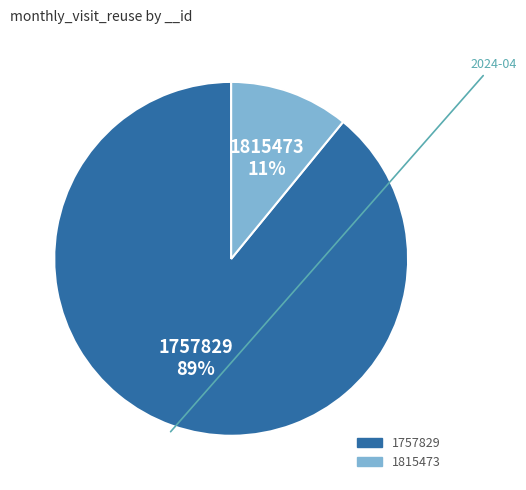

To the nearest percent, what portion does 1757829 represent?

89%